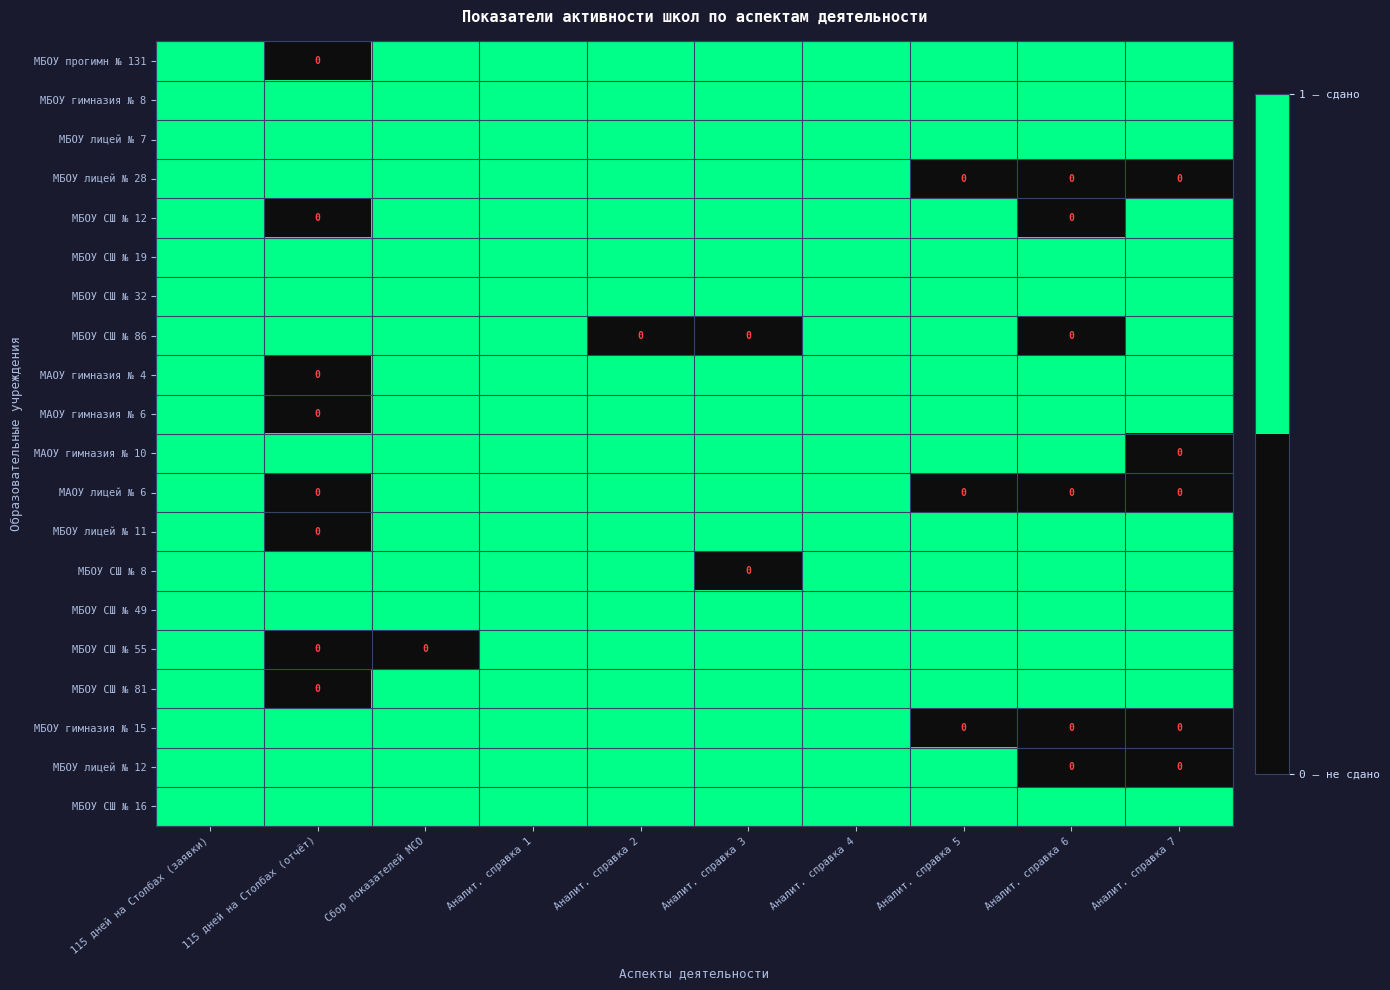

What is the total value across all series at Сбор показателей МСО?

19